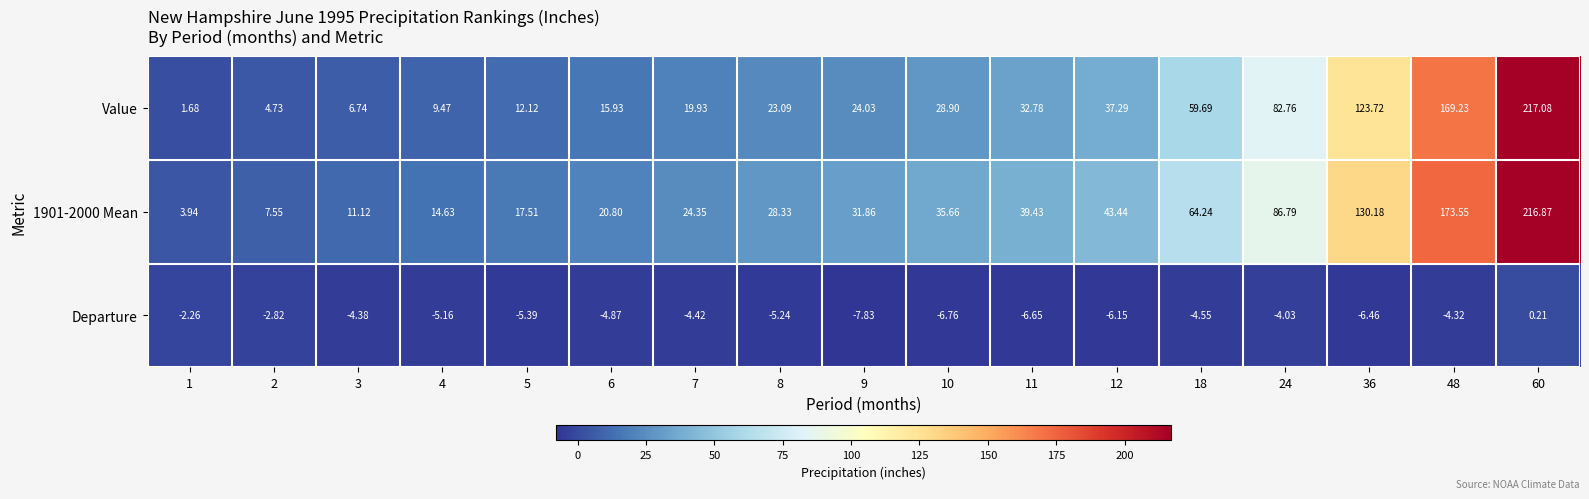

How many values in the 1901-2000 Mean series are below 31?

8